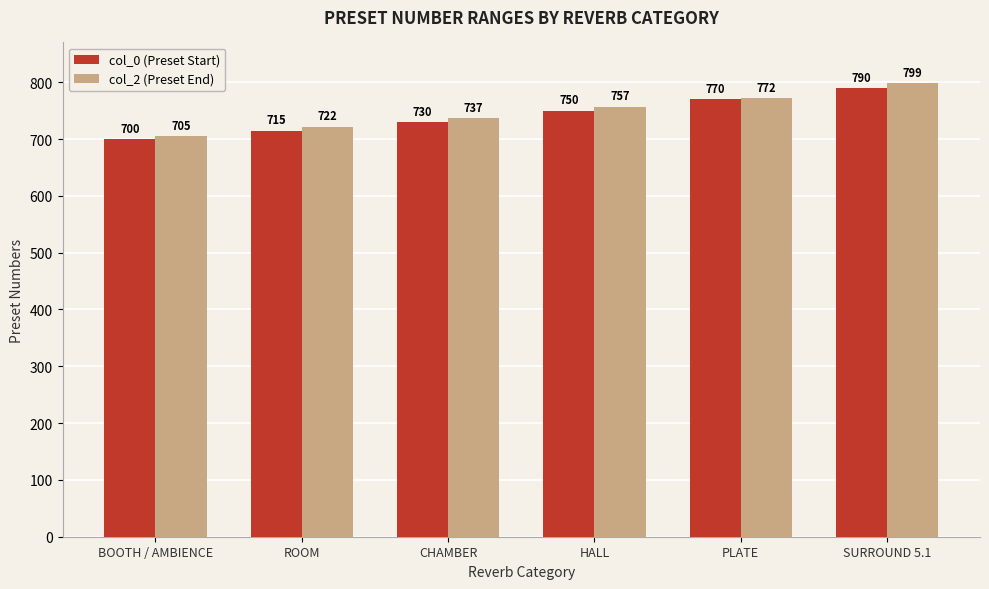

Reading right to left, extract all data points from this chart.

col_0 (Preset Start): SURROUND 5.1=790	PLATE=770	HALL=750	CHAMBER=730	ROOM=715	BOOTH / AMBIENCE=700
col_2 (Preset End): SURROUND 5.1=799	PLATE=772	HALL=757	CHAMBER=737	ROOM=722	BOOTH / AMBIENCE=705